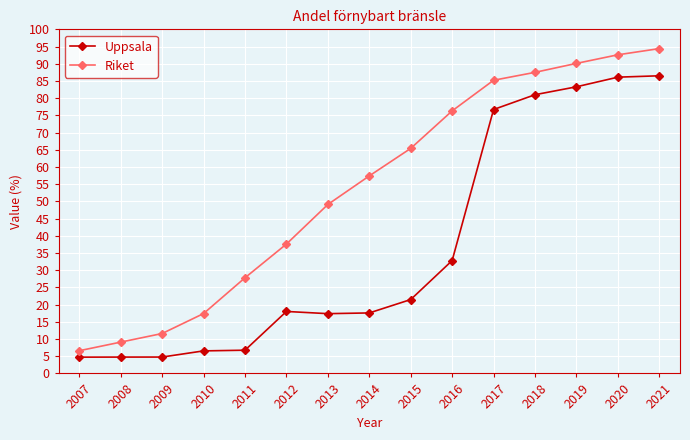

What value does the Uppsala series have at 2016?

32.8